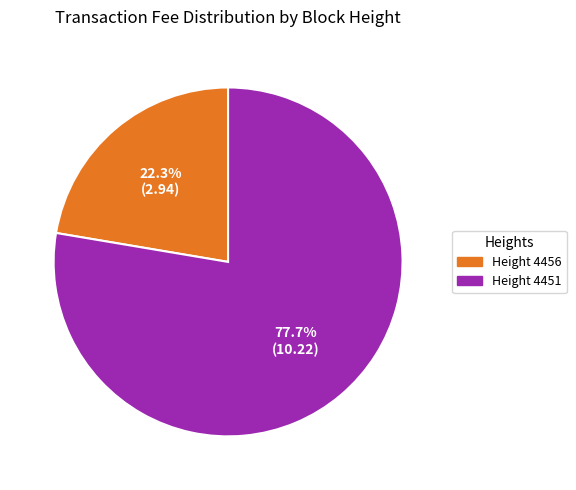

To the nearest percent, what is the average slice percentage?

50%